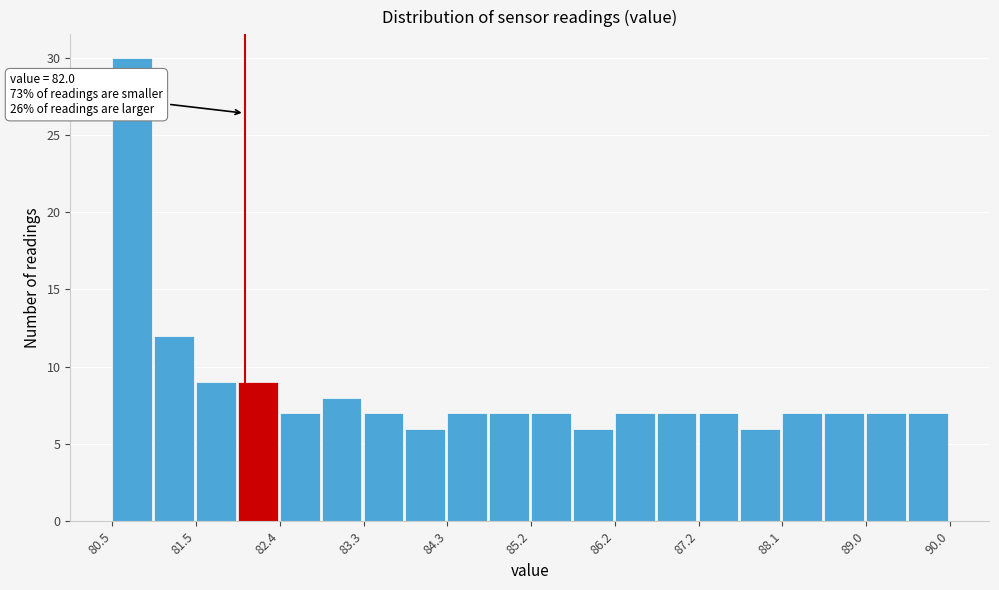

Which range on the x-axis has the tallest bar?

80.5 to 81.0